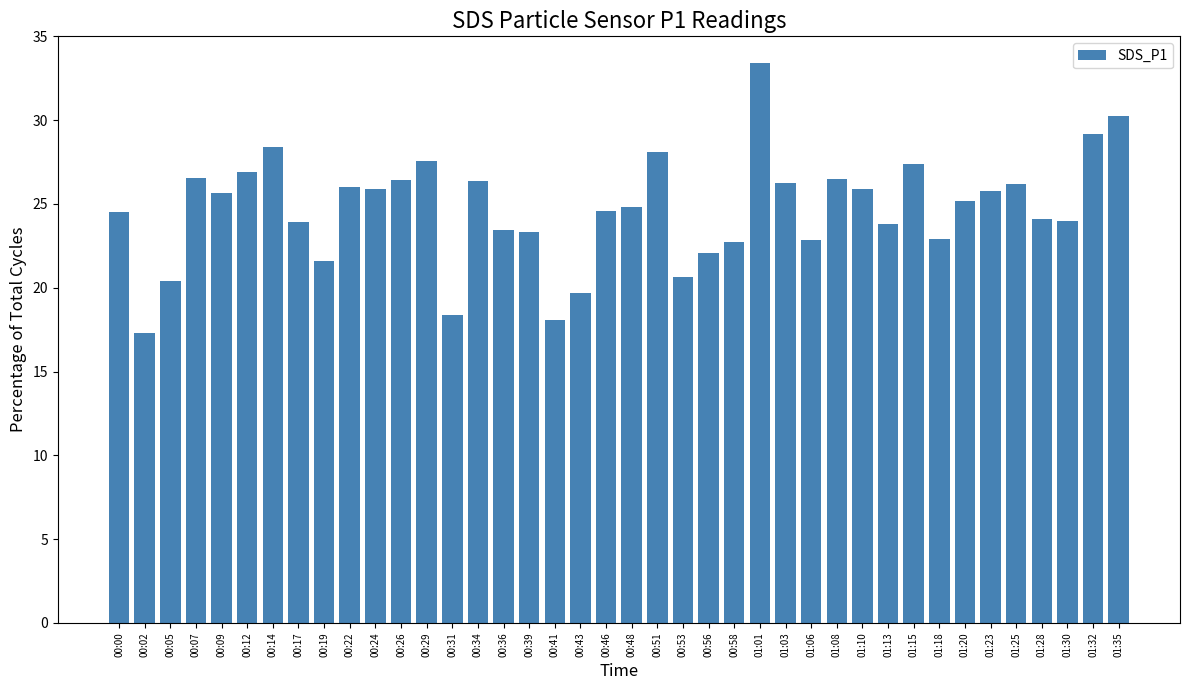

What is the label of the 19th bar from the left?

00:43